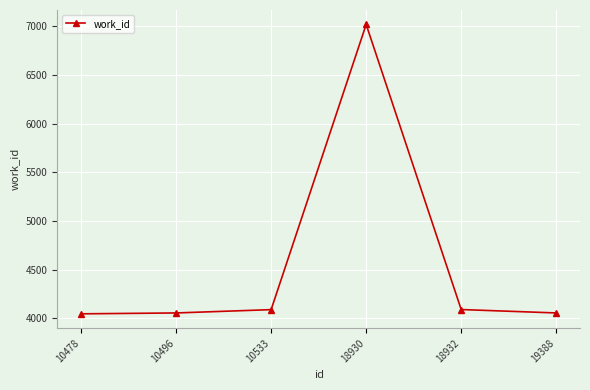

Which label corresponds to the largest value in the chart?

18930